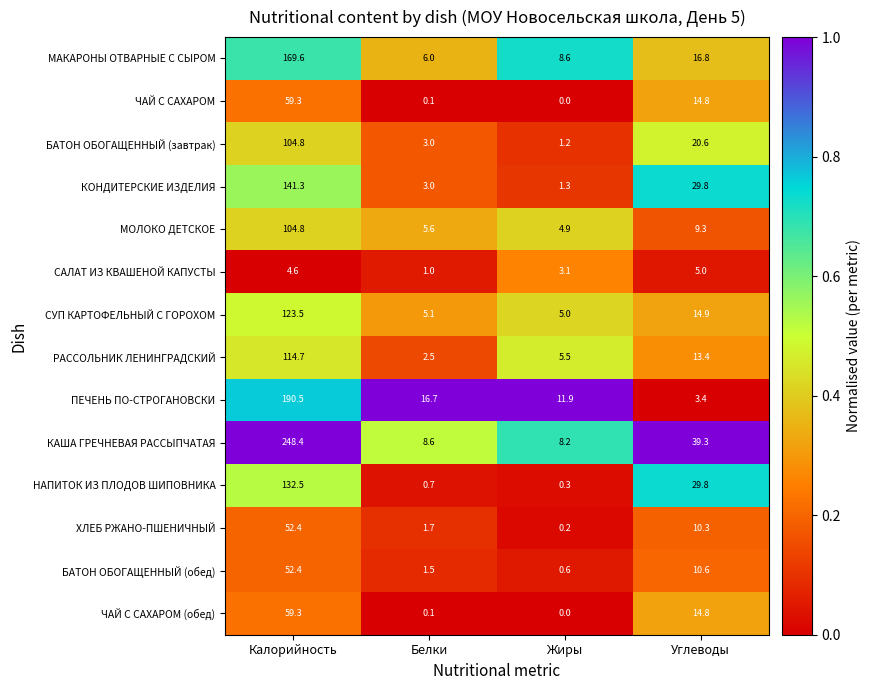

Rank the categories by САЛАТ ИЗ КВАШЕНОЙ КАПУСТЫ value from lowest to highest.

Белки, Жиры, Калорийность, Углеводы